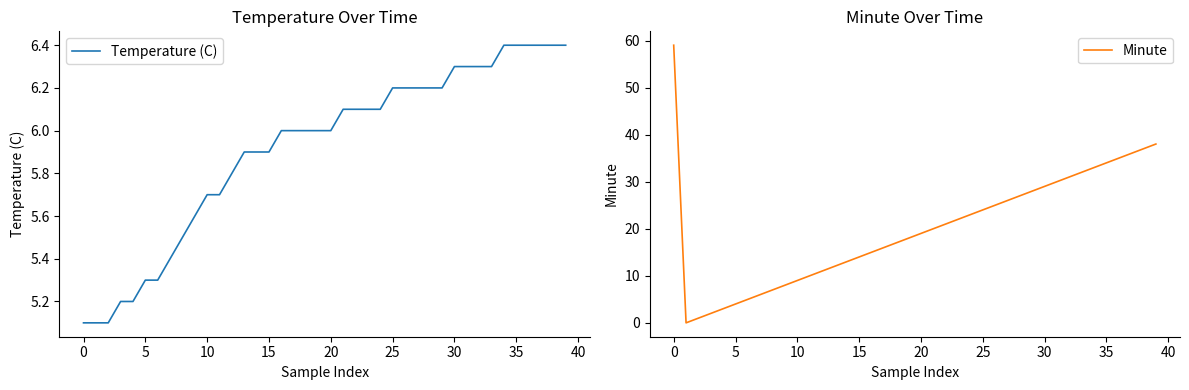

What is the lowest value of the Temperature (C) series?

5.1